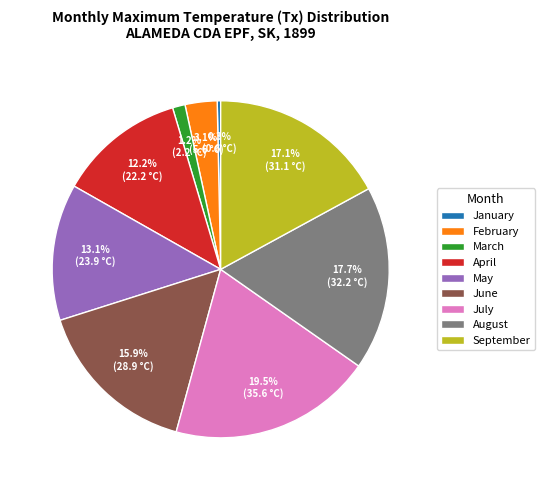

Combined, do April and August account for over 50%?

No